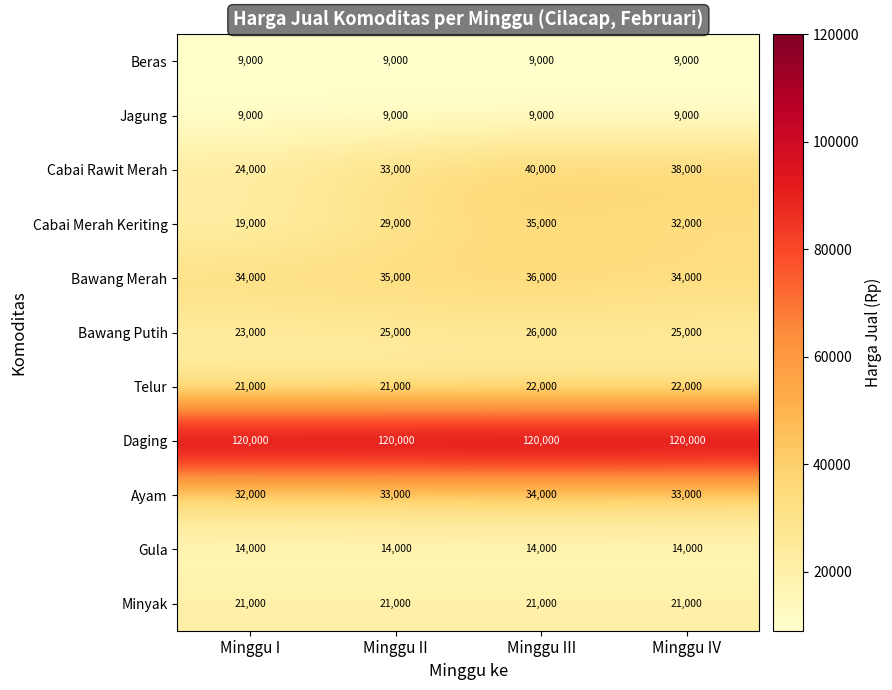

The Telur series shows 37202 at Minggu III. True or false?

False